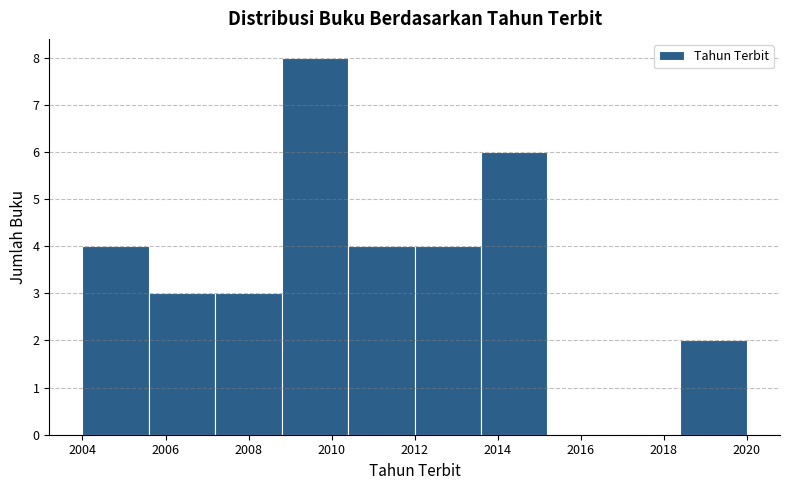

Which range on the x-axis has the tallest bar?

2008.8 to 2010.4